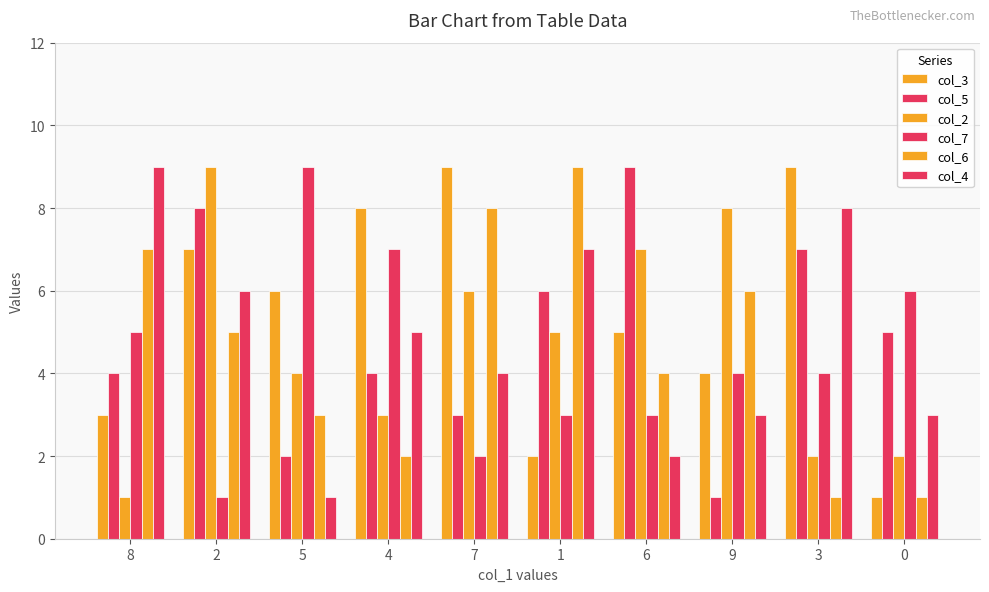

What is the sum of all col_5 values?

49